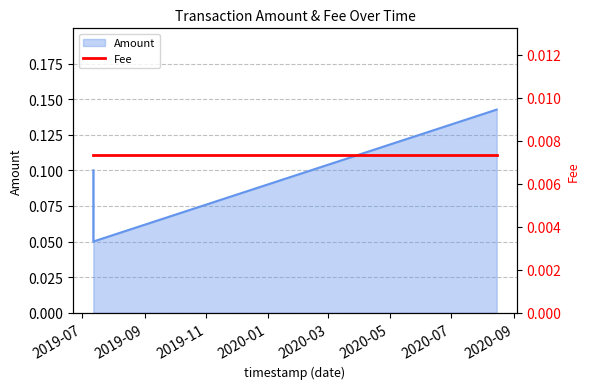

Between 2019-07-12 06:03:19 and 2019-07-12 06:05:54, which is larger?

2019-07-12 06:03:19